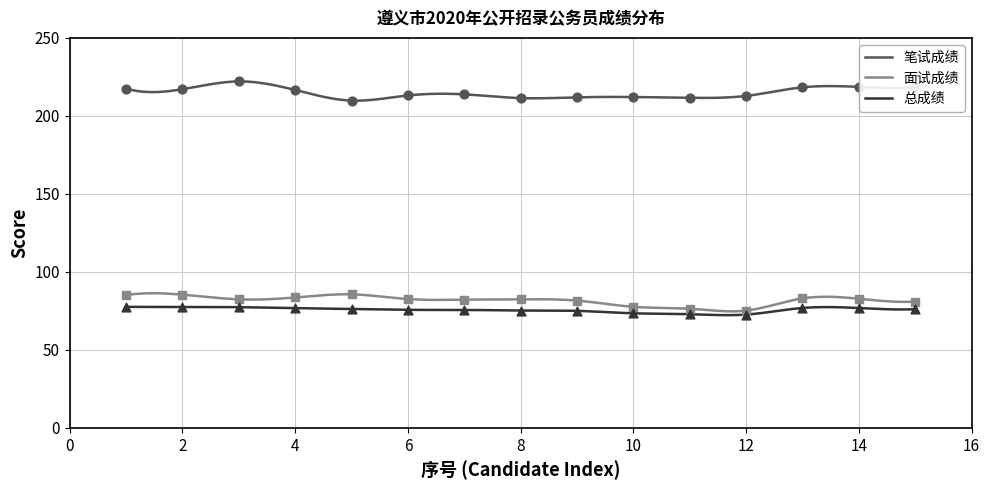

At how many categories does at least one series exceed 219?

1